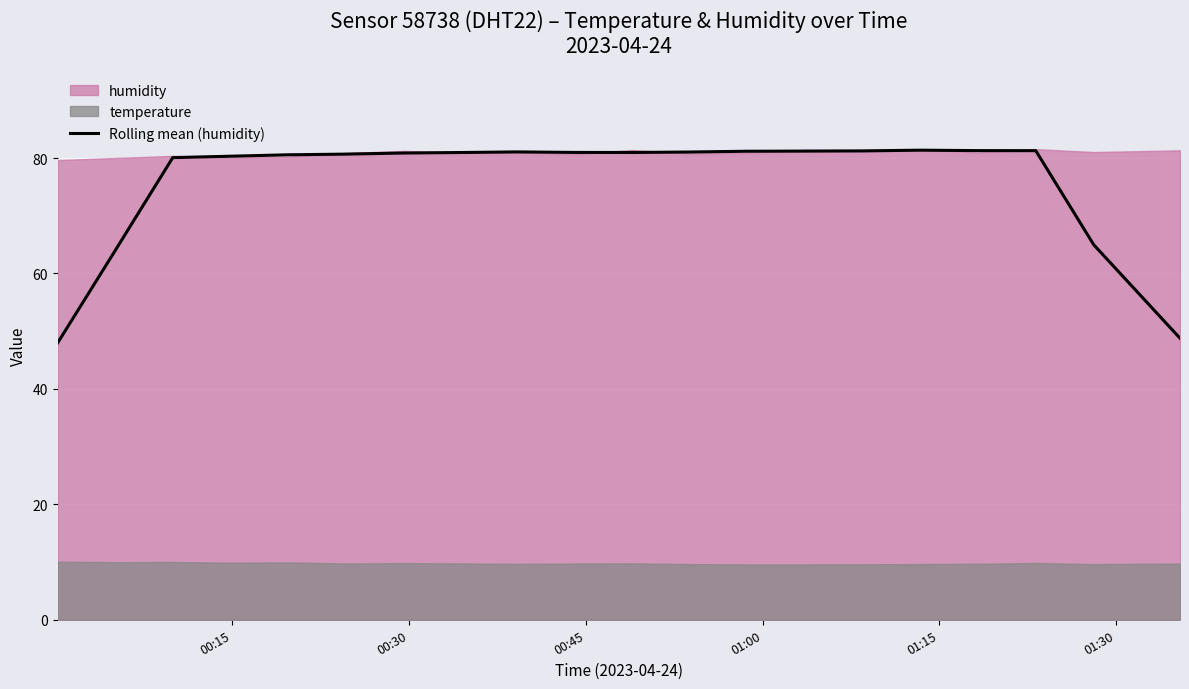

What is the greatest value displayed?

81.4